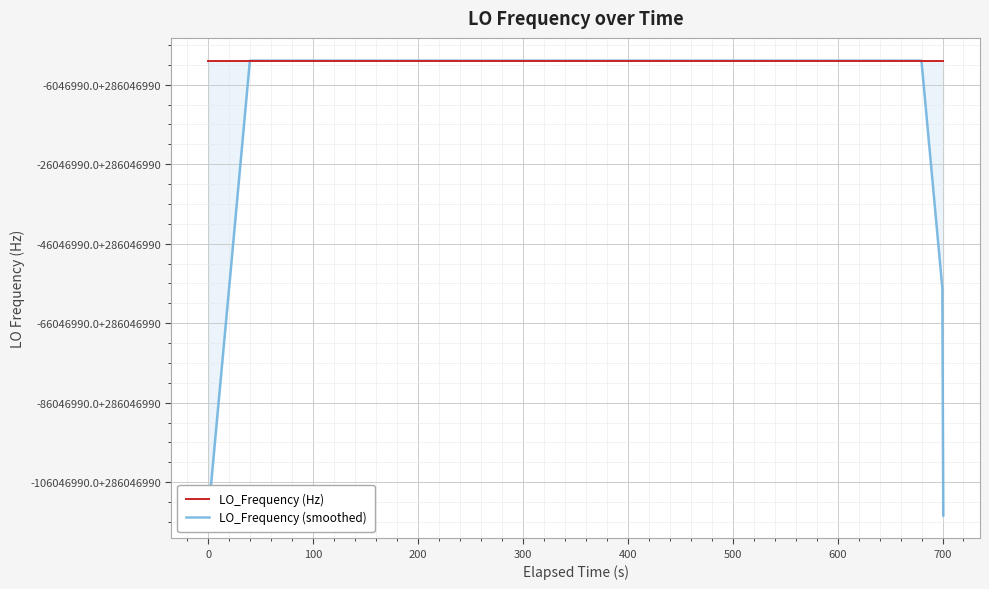

True or false: LO_Frequency (Hz) has more than 2 points higher than both neighbors.

True